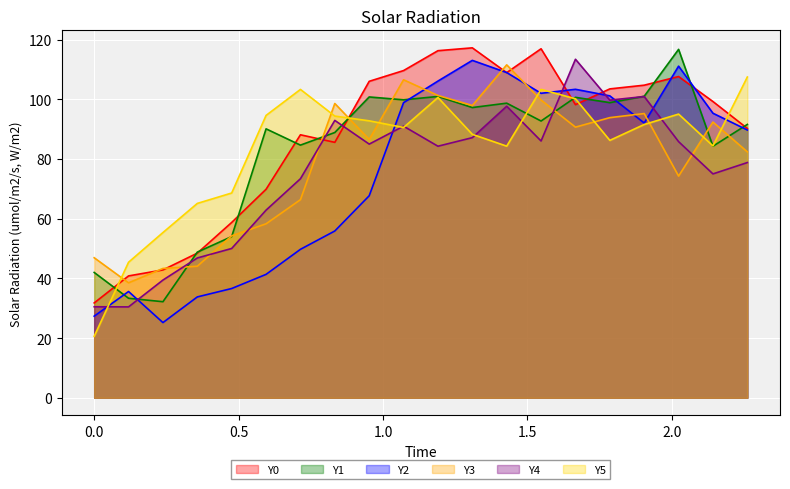

Reading right to left, what are all the values shown in this chart?

Y0: 90.2	99.2	107.6	104.7	103.5	98.2	116.9	108.9	117.2	116.3	109.6	106.0	85.6	88.1	69.9	58.7	48.5	42.8	40.8	31.8
Y1: 91.6	84.3	116.7	101.0	98.9	100.7	92.7	98.7	97.2	101.0	99.8	100.8	88.9	84.6	90.1	54.0	48.8	32.2	33.3	42.0
Y2: 89.7	95.3	111.1	92.0	101.1	103.3	102.0	109.0	113.0	106.1	98.9	67.7	55.9	49.7	41.3	36.6	33.8	25.2	35.6	27.3
Y3: 82.4	92.4	74.3	95.2	93.8	90.7	99.8	111.5	97.9	101.3	106.5	86.5	98.6	66.4	58.3	54.3	44.1	43.3	38.5	46.9
Y4: 78.8	75.0	85.8	100.9	99.7	113.4	86.0	97.7	87.1	84.3	91.0	85.0	92.9	73.4	62.9	50.0	46.8	39.4	30.4	30.5
Y5: 107.5	84.4	95.0	91.6	86.2	100.2	103.3	84.3	88.3	100.6	90.6	92.8	94.4	103.3	94.6	68.6	65.1	55.4	45.4	20.6